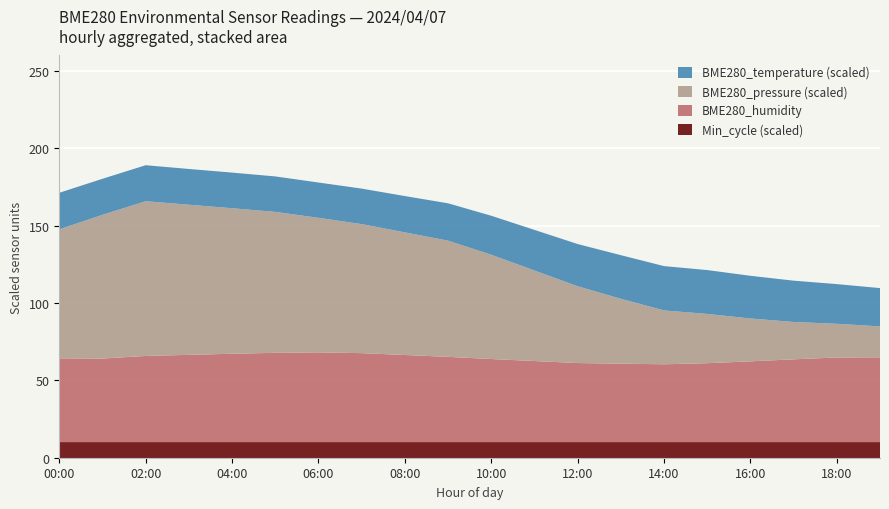

Reading left to right, what are all the values shown in this chart?

BME280_temperature: 00:00=15.7	01:00=15.5	02:00=15.5	03:00=15.4	04:00=15.3	05:00=15.3	06:00=15.2	07:00=15.3	08:00=15.7	09:00=16.1	10:00=16.8	11:00=17.5	12:00=18.2	13:00=18.8	14:00=19.1	15:00=18.9	16:00=18.4	17:00=17.8	18:00=17.1	19:00=16.5
BME280_humidity: 00:00=54.2	01:00=54.1	02:00=55.8	03:00=56.5	04:00=57.2	05:00=57.8	06:00=58.1	07:00=57.6	08:00=56.4	09:00=55.2	10:00=53.8	11:00=52.5	12:00=51.2	13:00=50.8	14:00=50.4	15:00=51.1	16:00=52.3	17:00=53.6	18:00=54.8	19:00=54.9
BME280_pressure: 00:00=99212.0	01:00=99228.0	02:00=99240.0	03:00=99235.0	04:00=99230.0	05:00=99225.0	06:00=99218.0	07:00=99212.0	08:00=99205.0	09:00=99198.0	10:00=99185.0	11:00=99170.0	12:00=99155.0	13:00=99142.0	14:00=99130.0	15:00=99125.0	16:00=99118.0	17:00=99112.0	18:00=99108.0	19:00=99105.0
Min_cycle: 00:00=1275.0	01:00=1275.0	02:00=1275.0	03:00=1275.0	04:00=1275.0	05:00=1275.0	06:00=1275.0	07:00=1275.0	08:00=1275.0	09:00=1275.0	10:00=1275.0	11:00=1275.0	12:00=1275.0	13:00=1275.0	14:00=1275.0	15:00=1275.0	16:00=1275.0	17:00=1275.0	18:00=1275.0	19:00=1275.0